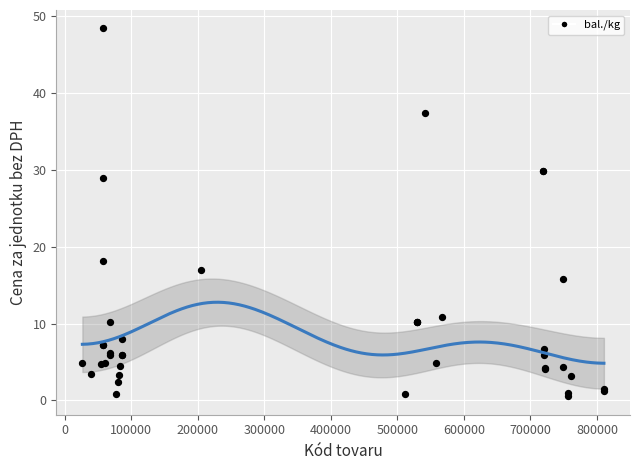

What Y value in the scatter plot is closest to 24?

29.0